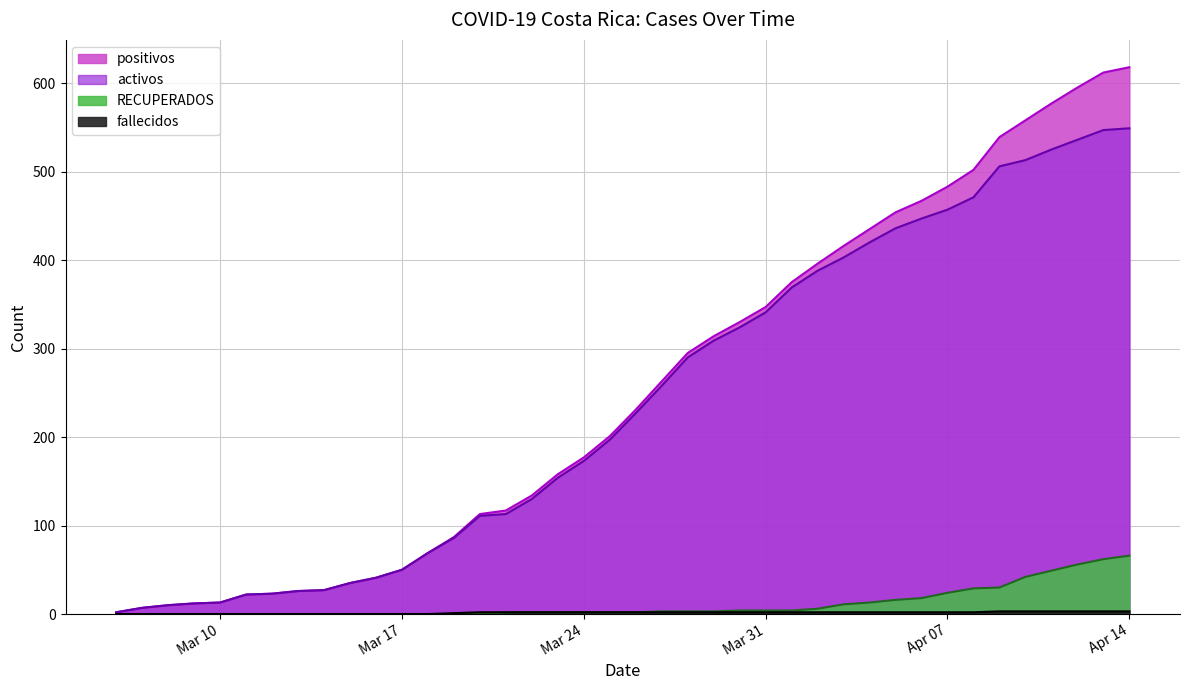

At which label is RECUPERADOS closest to 33?

09/04/2020